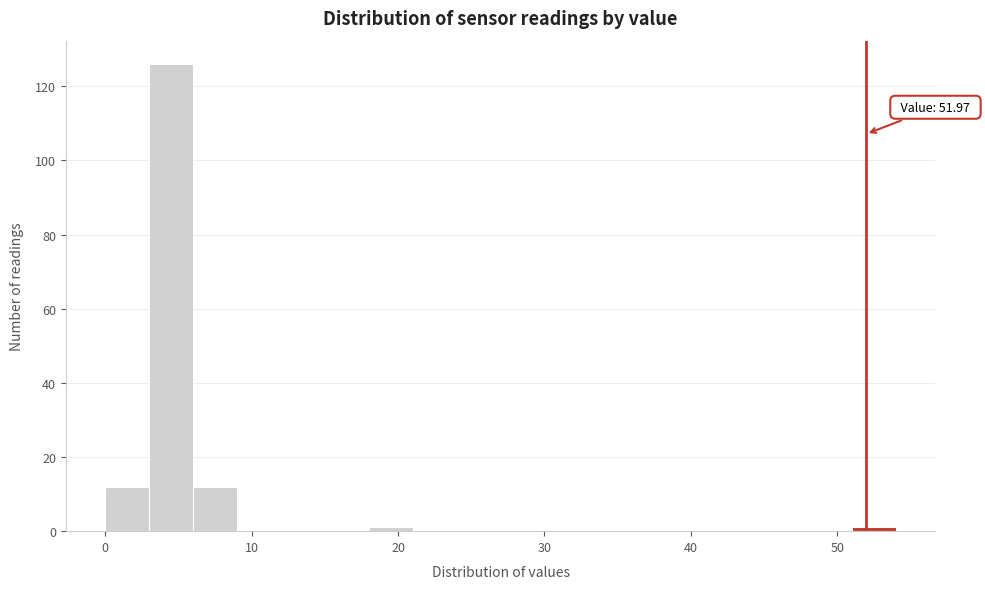

Read against the x-axis, roughly where is the centre of the tallest bar?

5